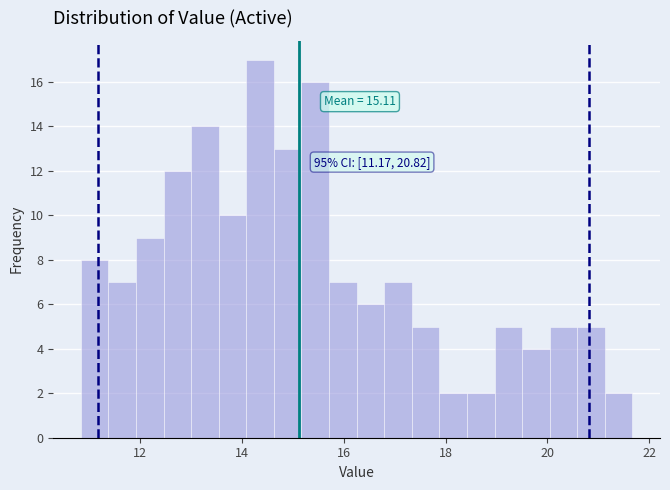

Read against the x-axis, roughly where is the centre of the tallest bar?

14.4